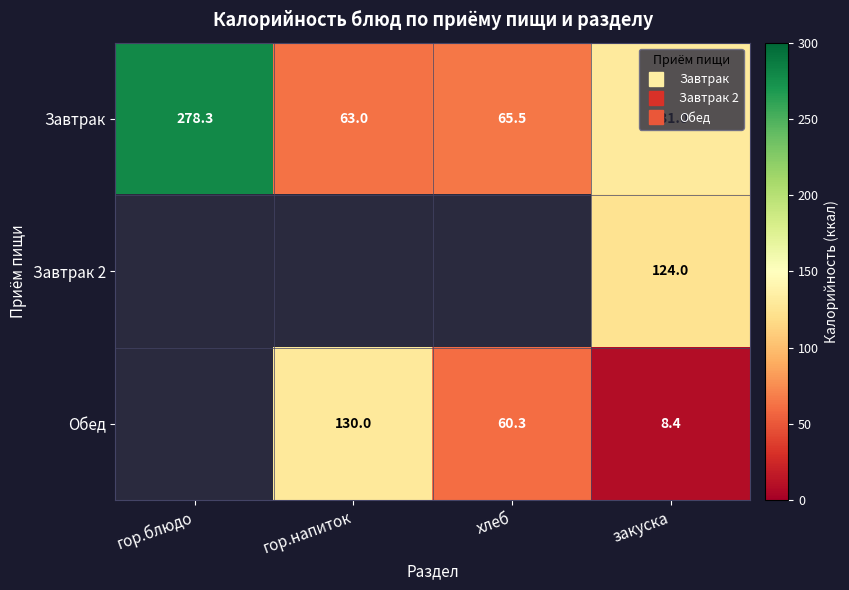

What is the smallest value displayed?

8.4